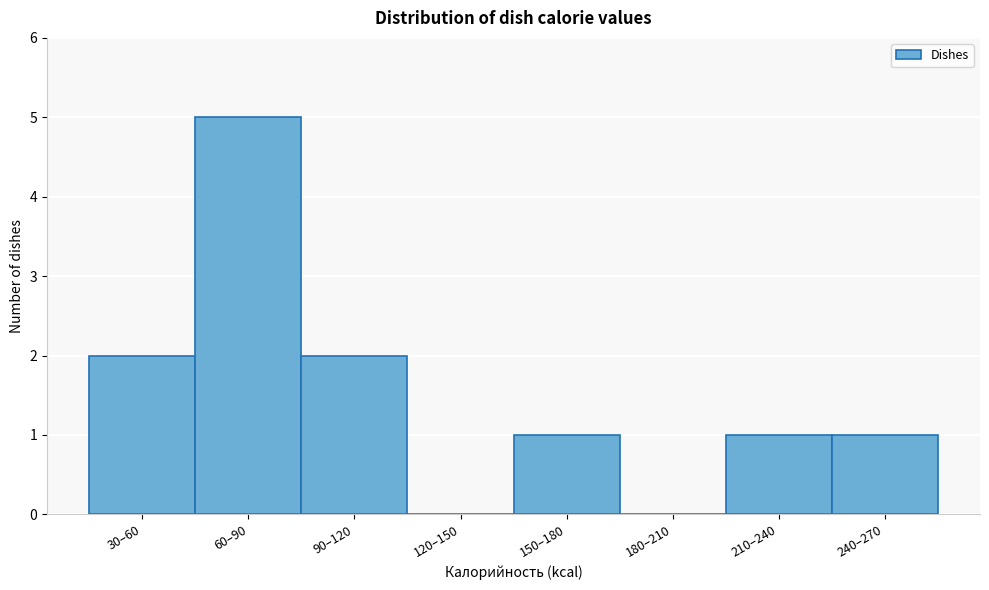

Reading left to right, list all the values displayed in this chart.

30–60=2	60–90=5	90–120=2	120–150=0	150–180=1	180–210=0	210–240=1	240–270=1